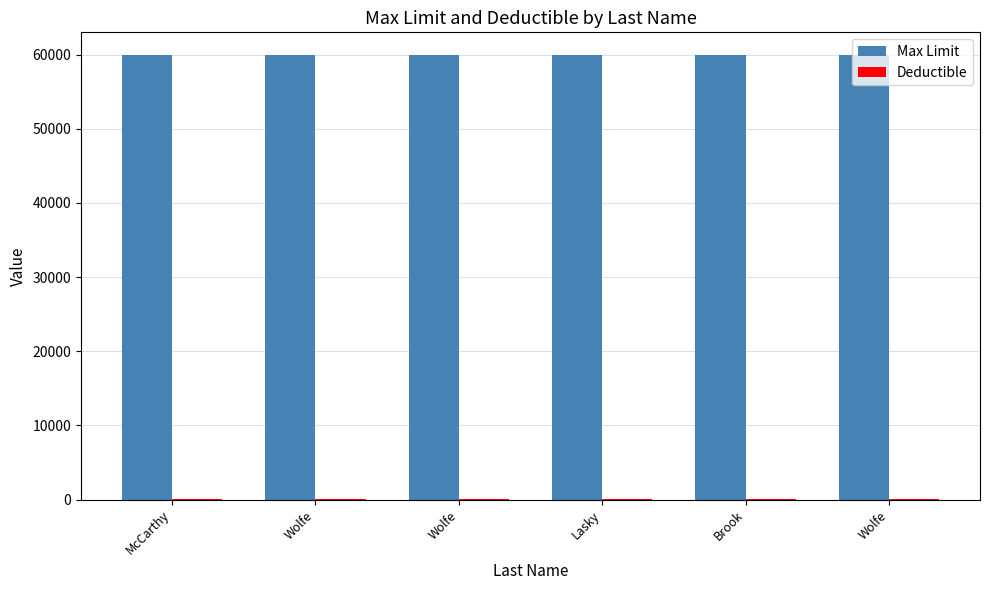

Rank the categories by Max Limit value from highest to lowest.

McCarthy, Wolfe, Wolfe, Lasky, Brook, Wolfe